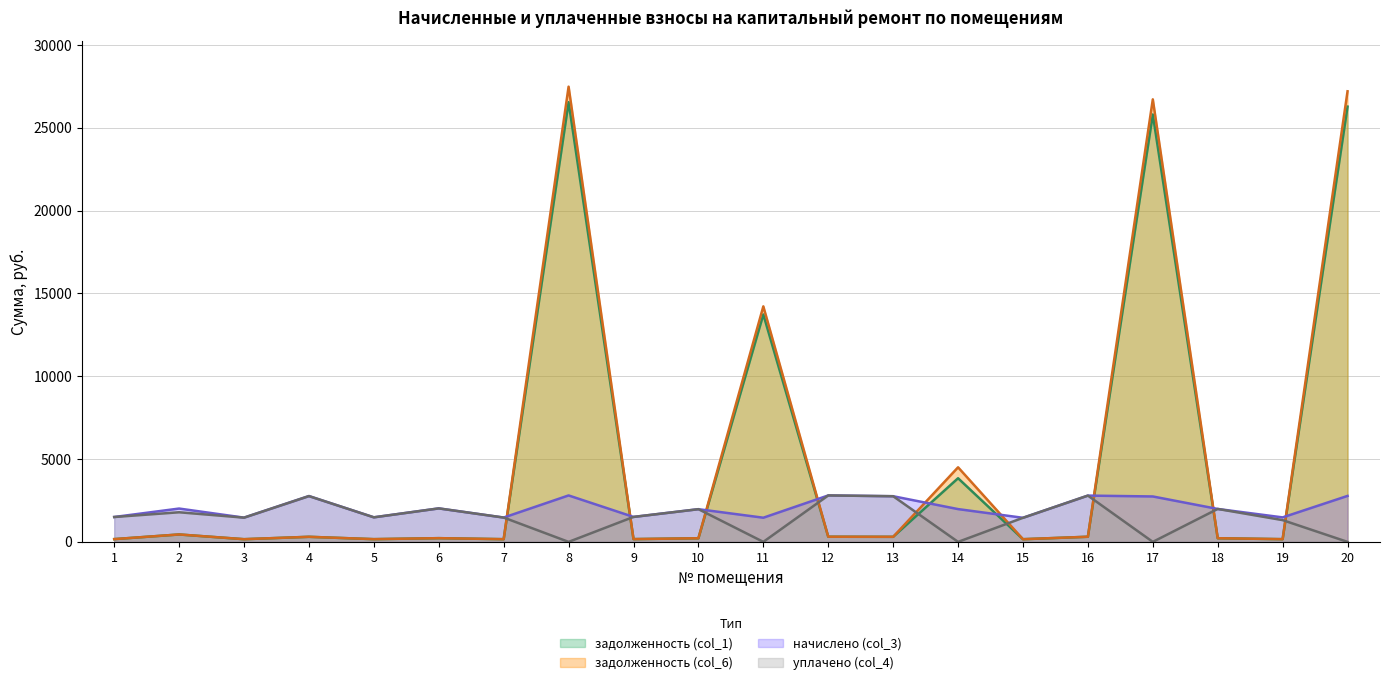

Which series ends up on top after the final intersection of задолженность (col_6) and начислено (col_3)?

задолженность (col_6)